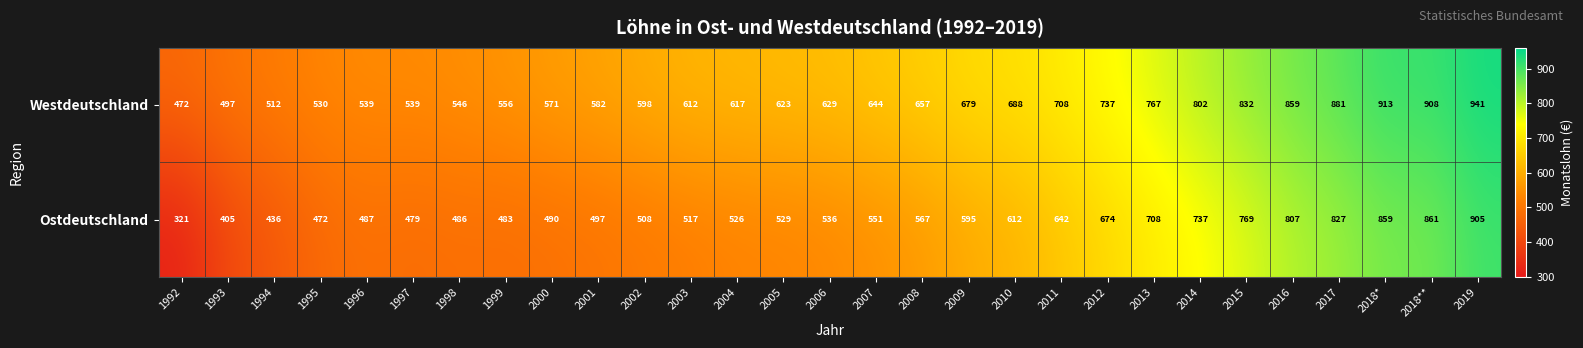

How many distinct data groups are displayed?

2